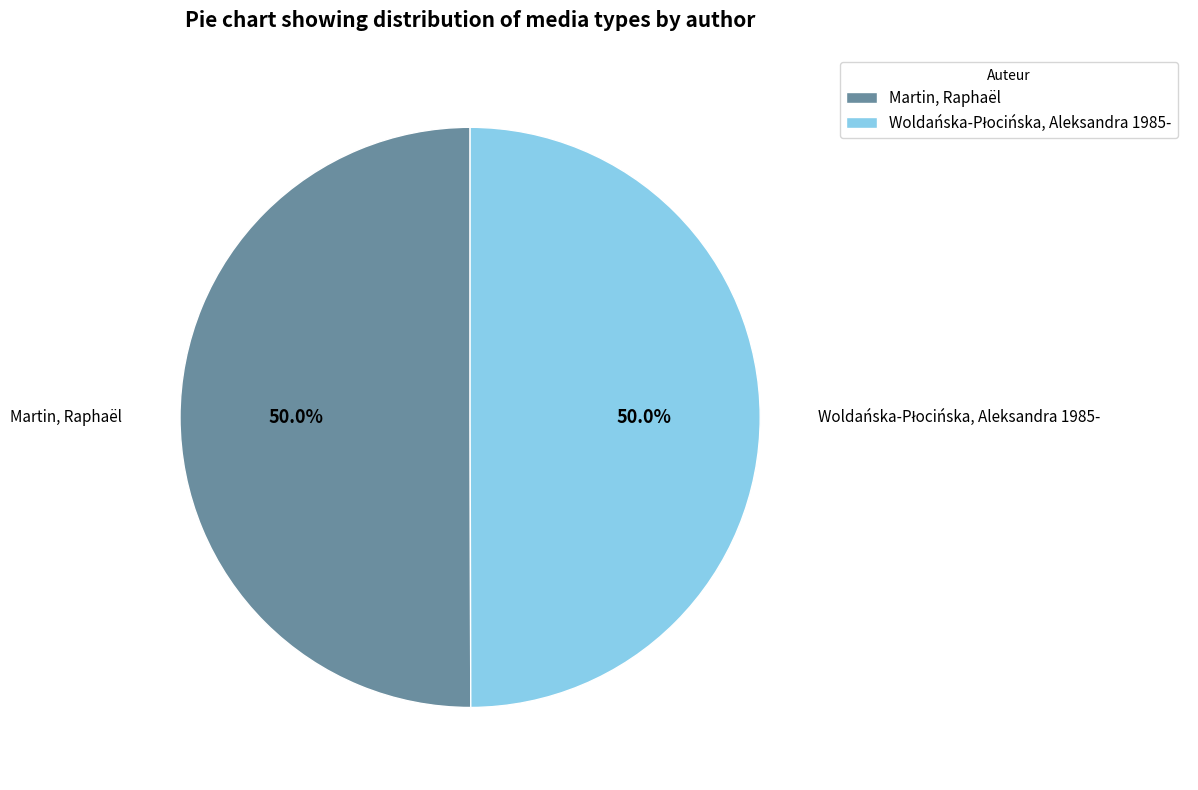

To the nearest percent, what percentage of the pie is Martin, Raphaël?

50%